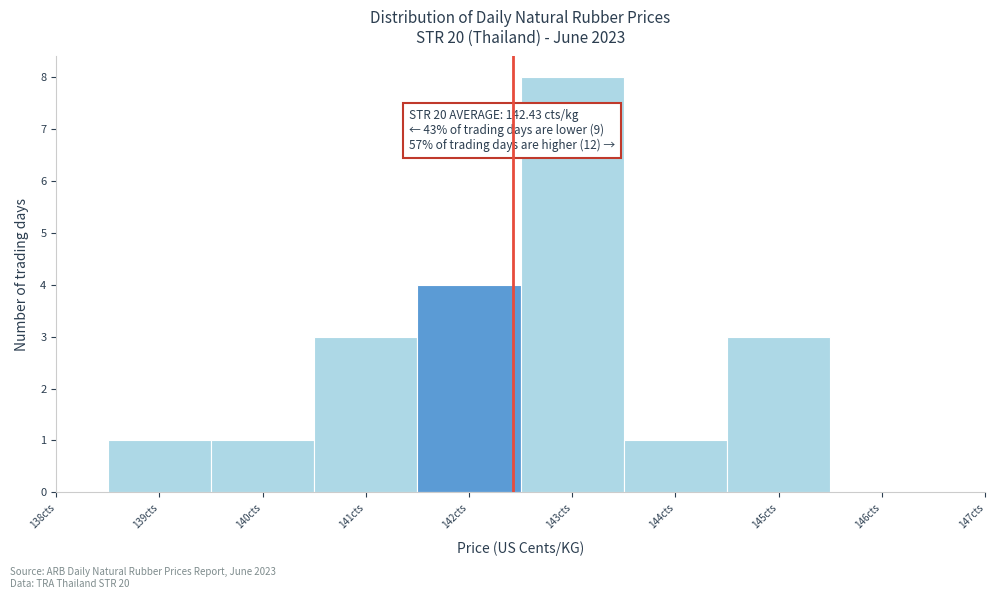

Over which range of the x-axis is the bar tallest?

142.5 to 143.5